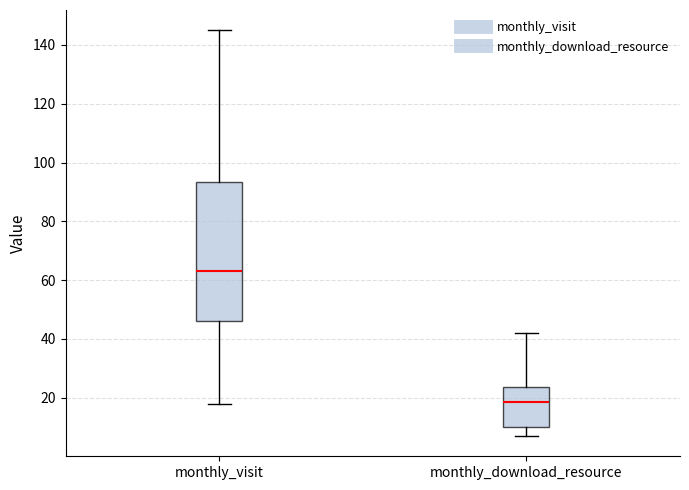

Where is the upper edge of the box for monthly_visit on the y-axis? The values are not printed on the chart, so give them approximately, as read against the axis.

94